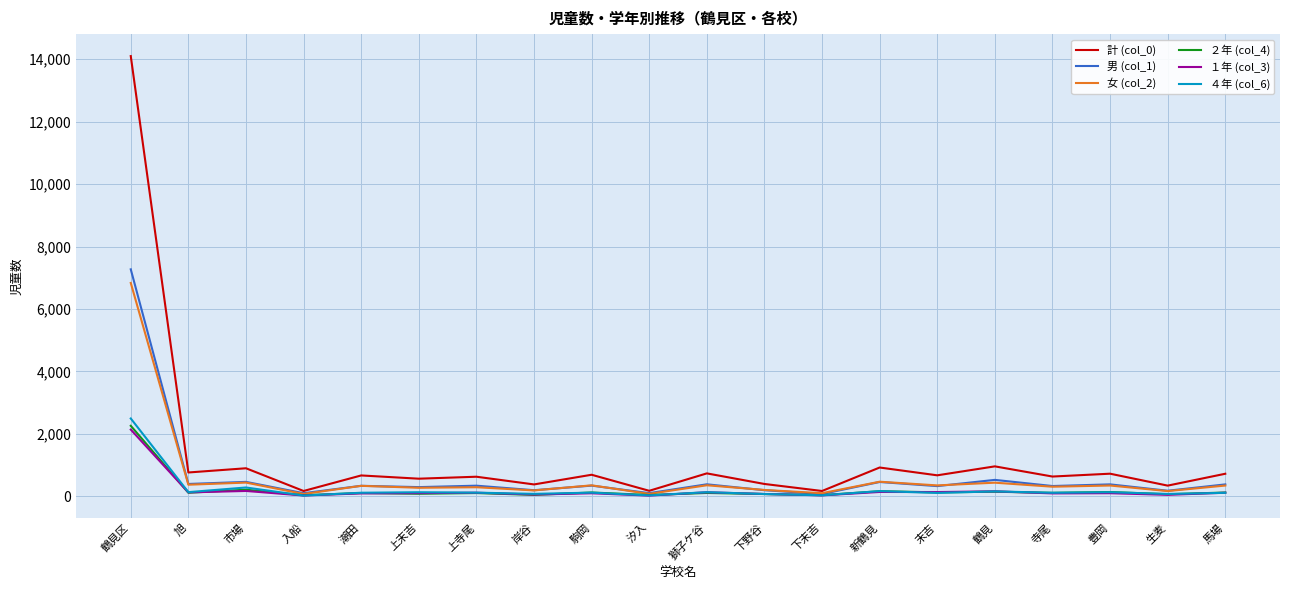

How many series are shown in this chart?

6